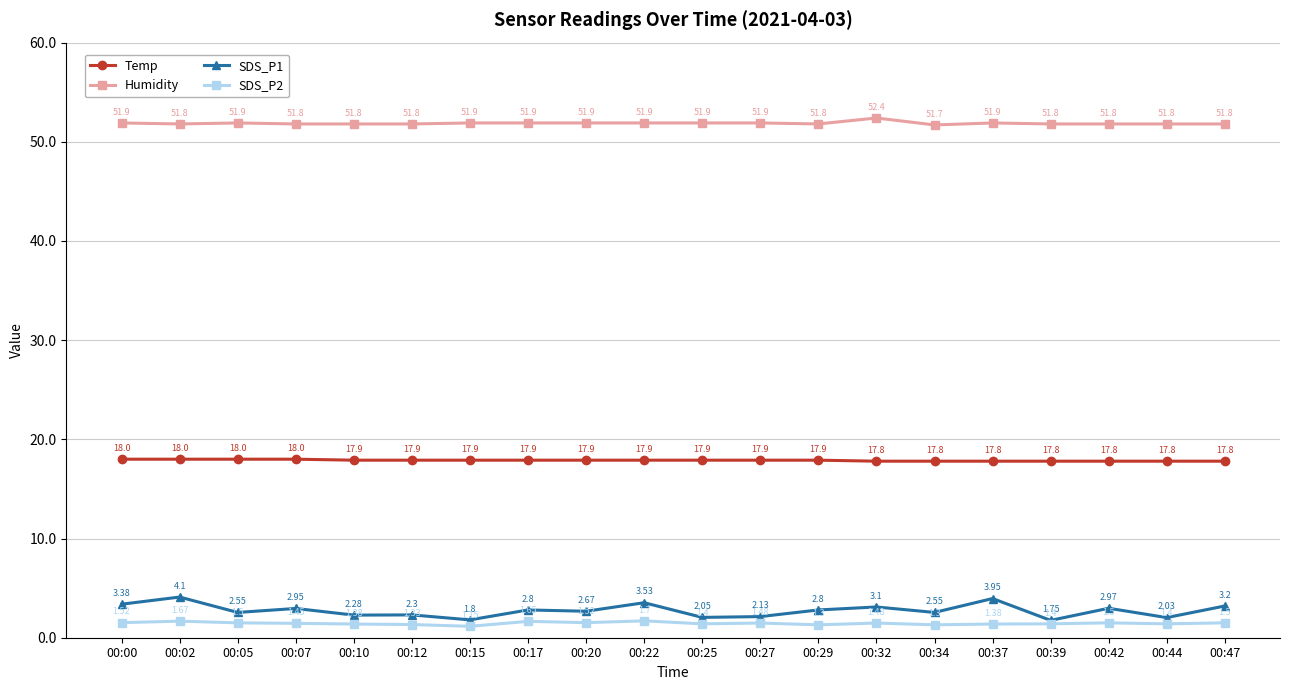

What is the sum of all SDS_P2 values?

29.0